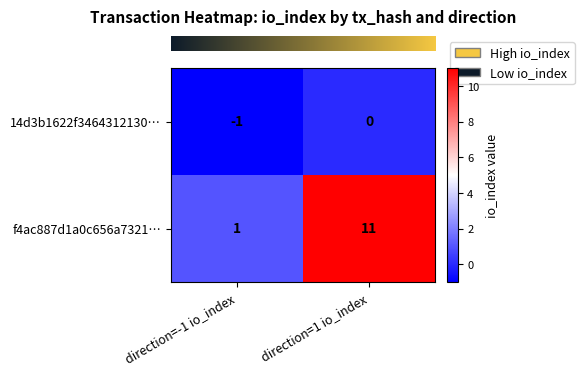

Reading left to right, what are all the values shown in this chart?

14d3b1622f3464312130…: direction=-1 io_index=-1	direction=1 io_index=0
f4ac887d1a0c656a7321…: direction=-1 io_index=1	direction=1 io_index=11